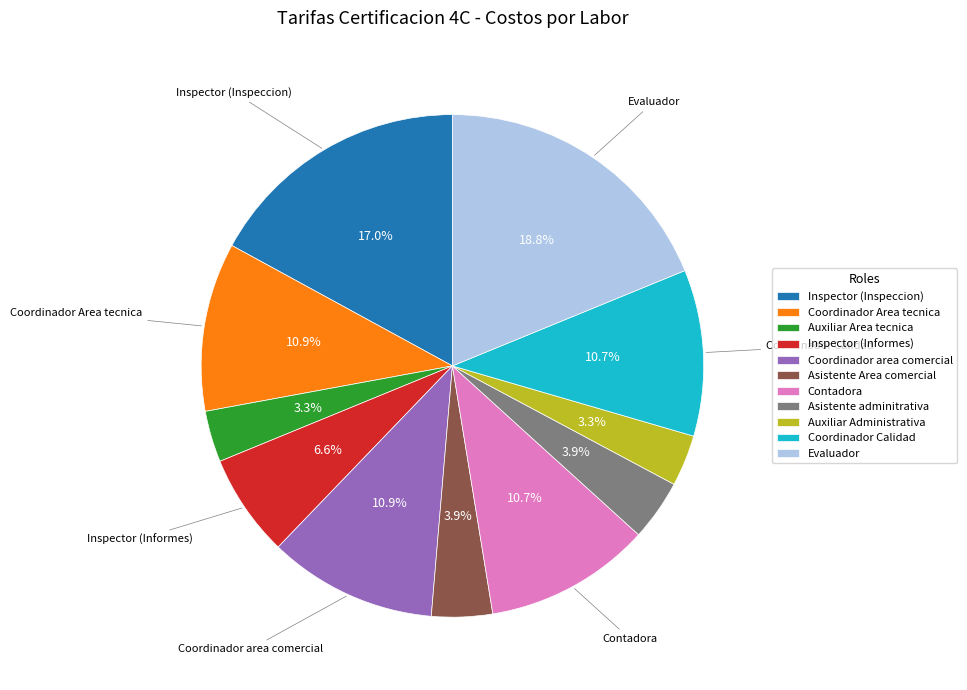

How much of the chart is everything except Asistente adminitrativa?

96.1%